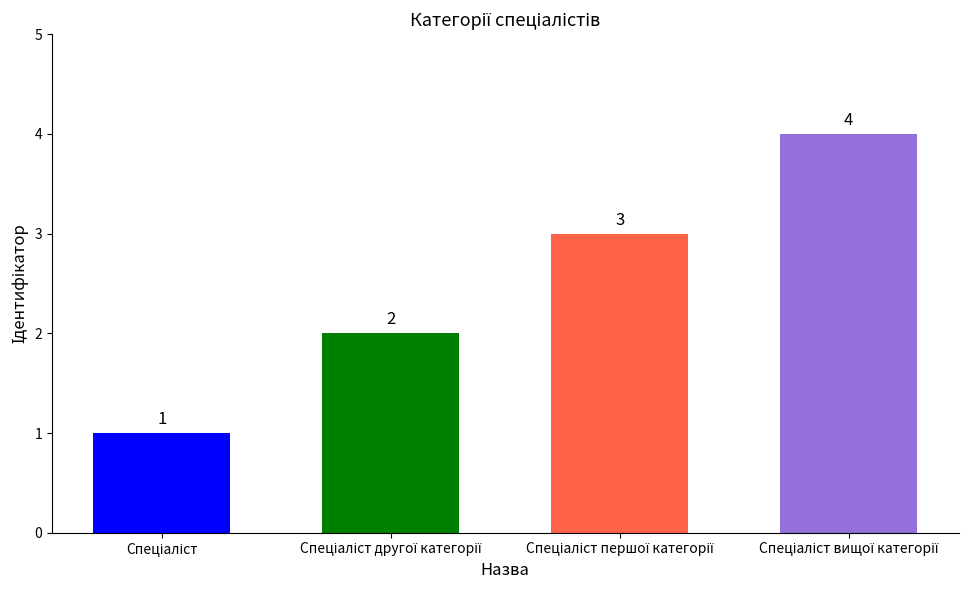

Reading left to right, extract all data points from this chart.

1	2	3	4